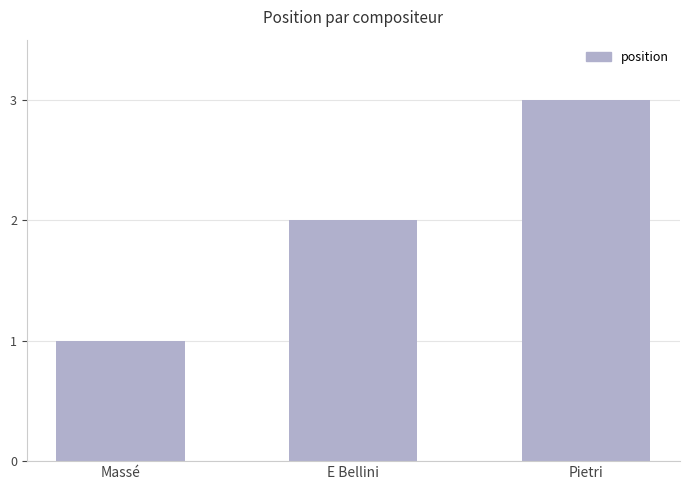

What is the smallest value displayed?

1